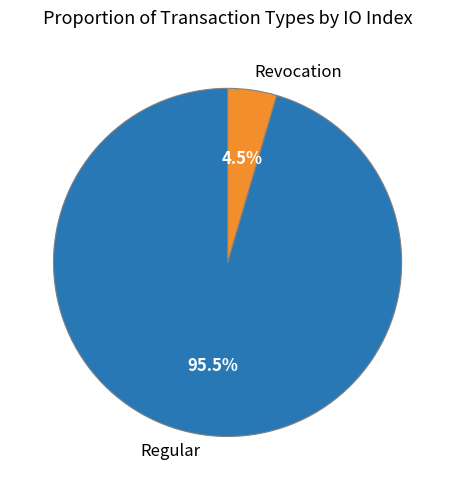

Rank the categories by value from highest to lowest.

Regular, Revocation